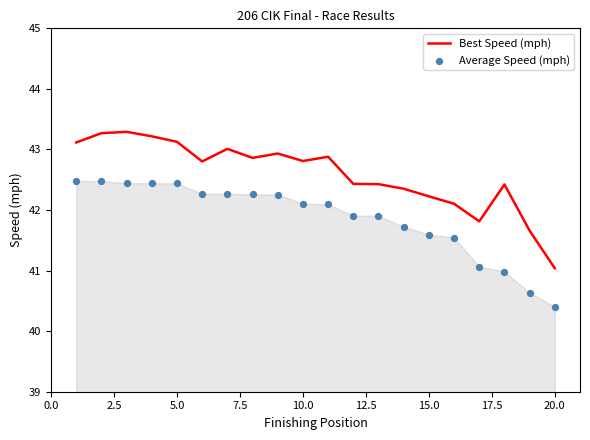

Which series has the largest Y range (max minus min)?

Best Speed (mph)